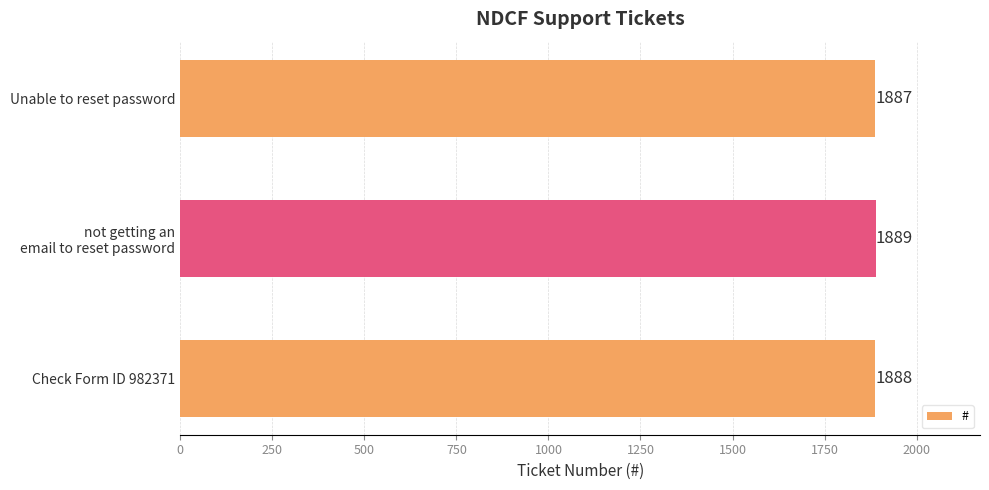

Reading bottom to top, extract all data points from this chart.

1888	1889	1887